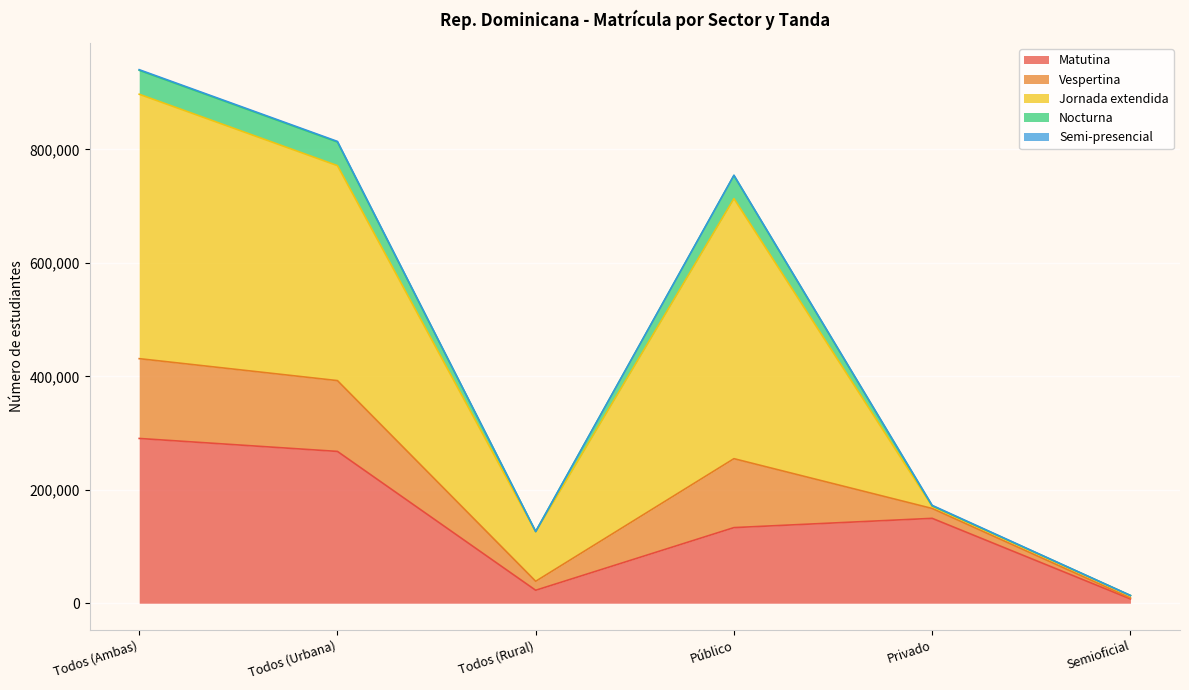

What is the total value across all series at Todos (Rural)?

126469